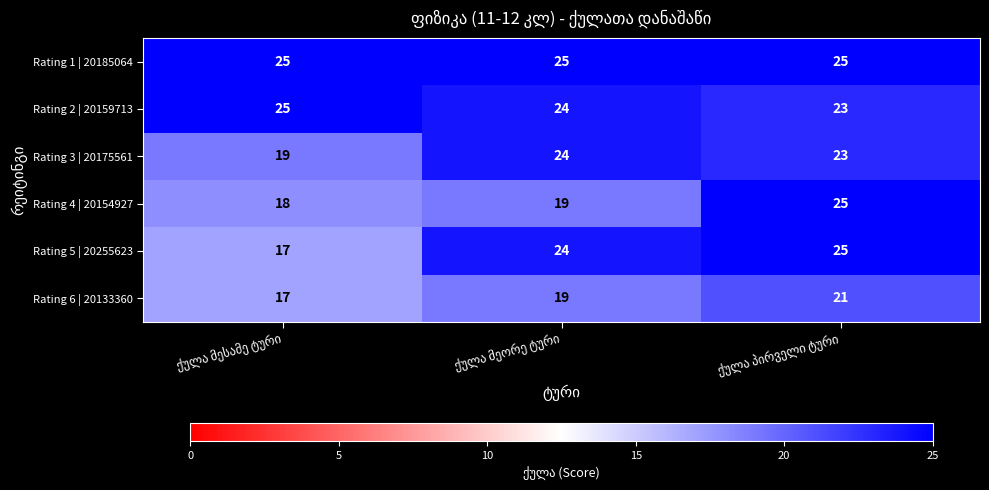

At how many categories does at least one series exceed 20?

3